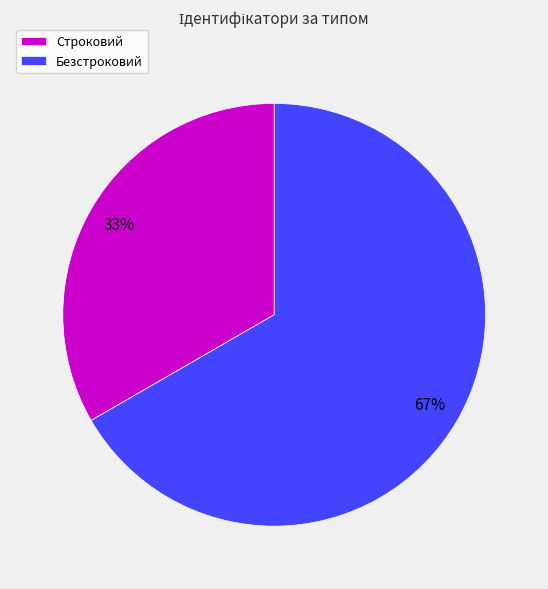

To the nearest percent, what percentage of the pie is Безстроковий?

67%